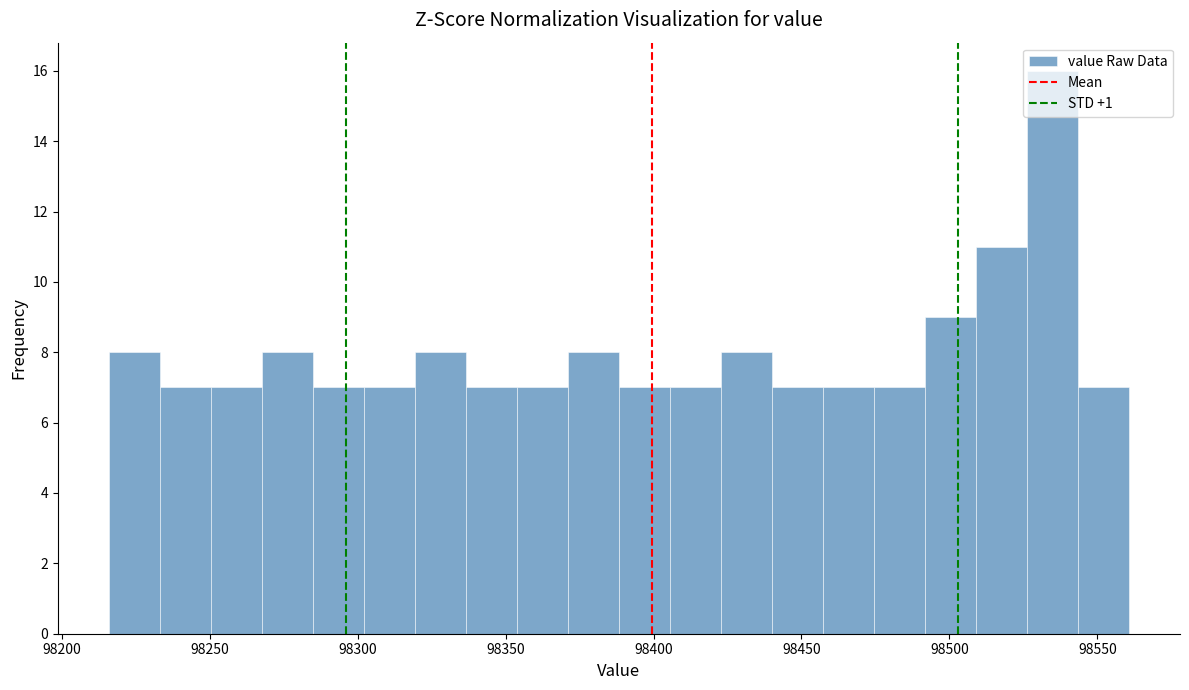

Around what value on the x-axis is the tallest bar? Give the approximate position of its centre, as read against the axis.

98535